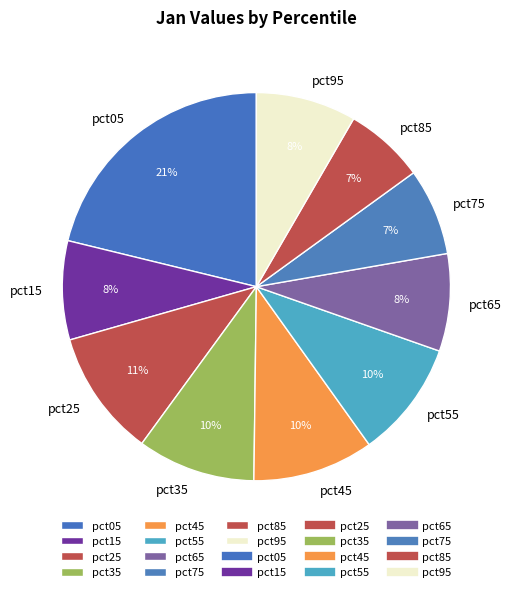

The pct05 slice represents 16% of the pie. True or false?

False